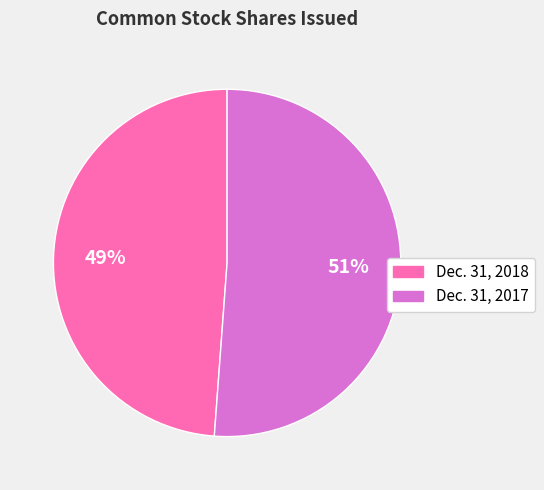

Count the number of slices in the pie.

2